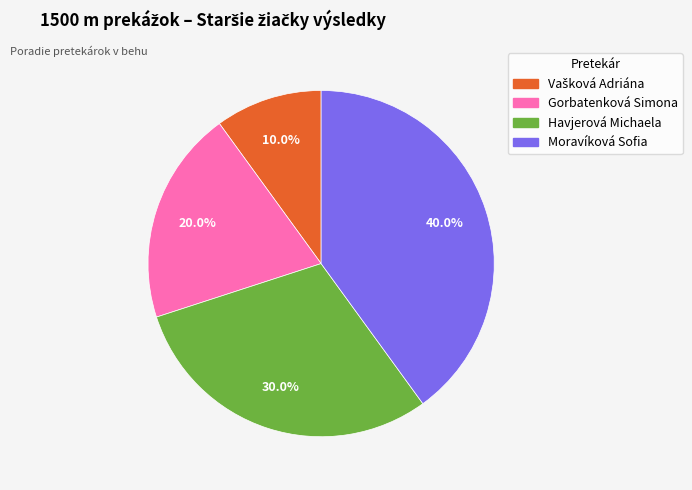

True or false: Havjerová Michaela accounts for 30% of the total.

True